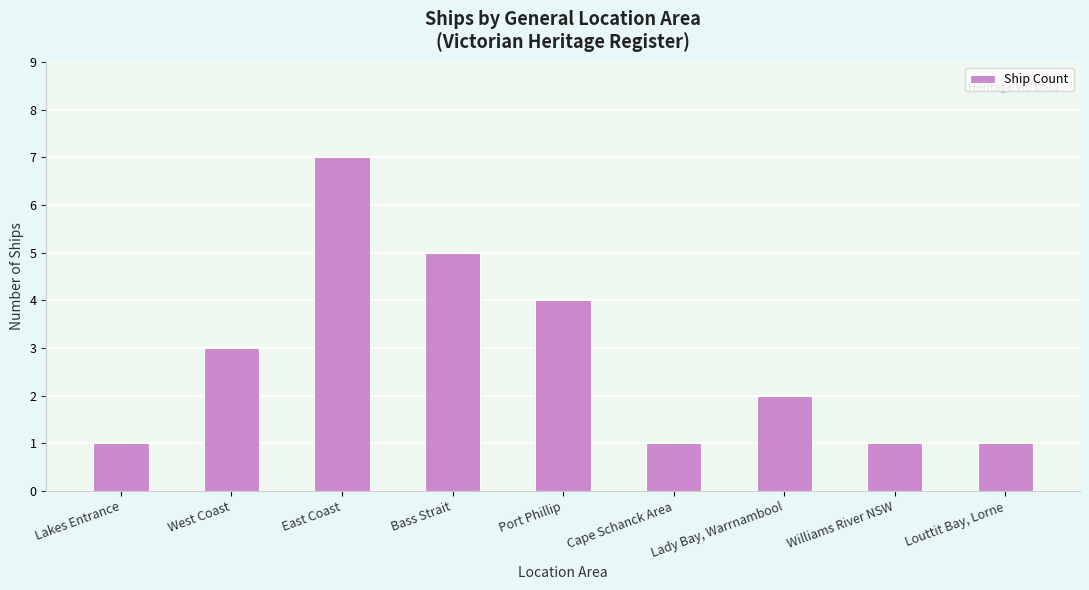

Are the bars grouped side by side (vs. stacked)?

No